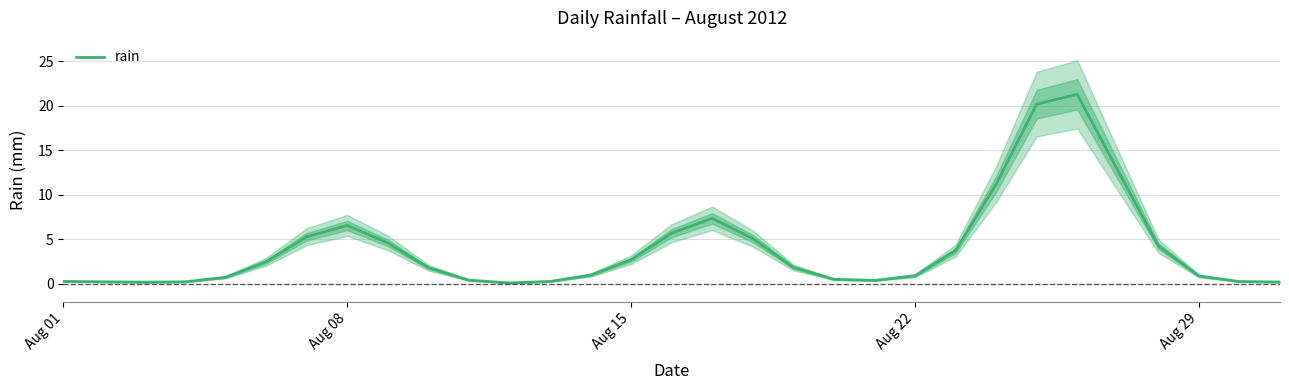

What is the highest value of the rain series?

21.3